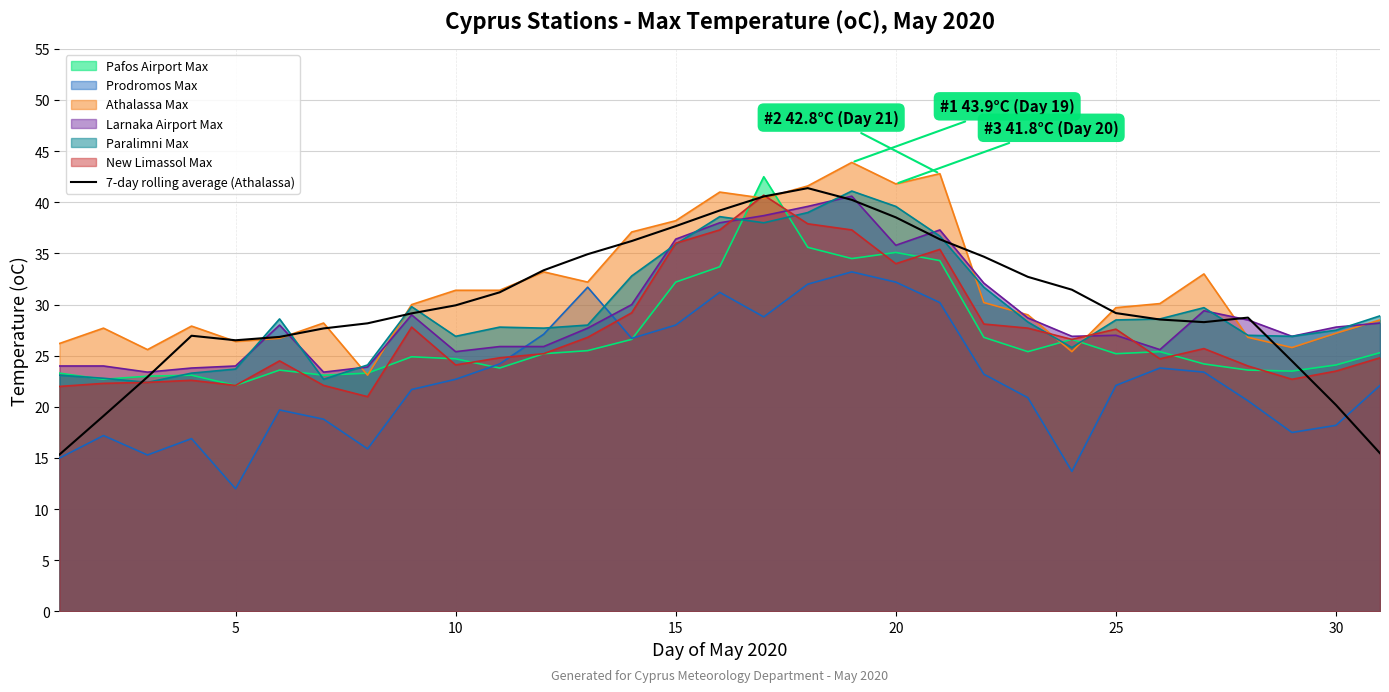

Which series ends up on top after the final intersection of Prodromos Max and Larnaka Airport Max?

Larnaka Airport Max